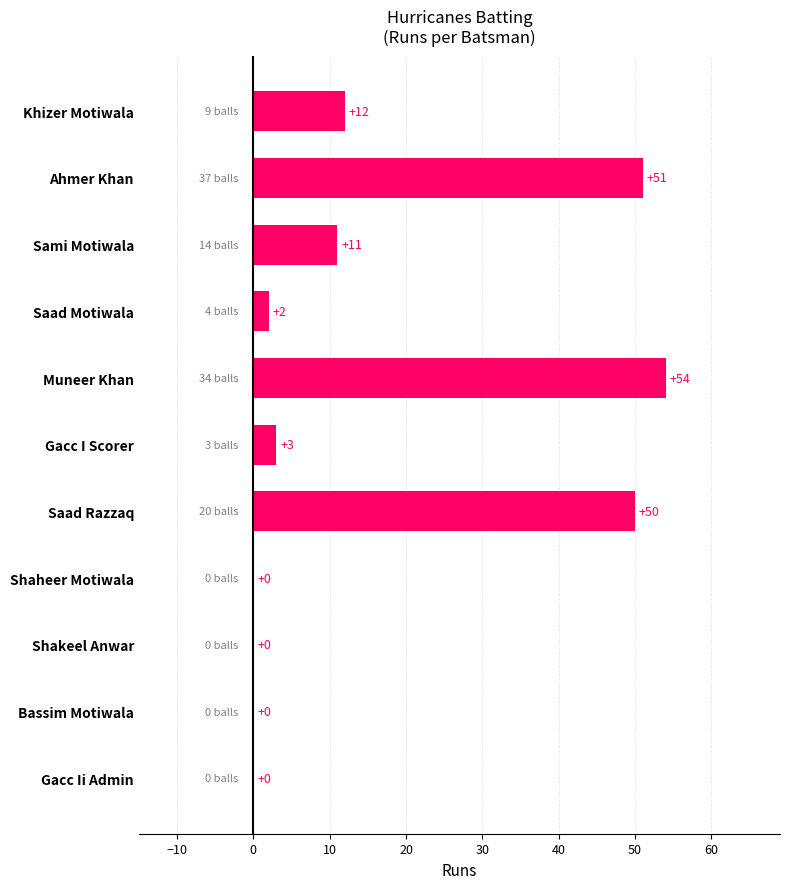

What is the average value?

17